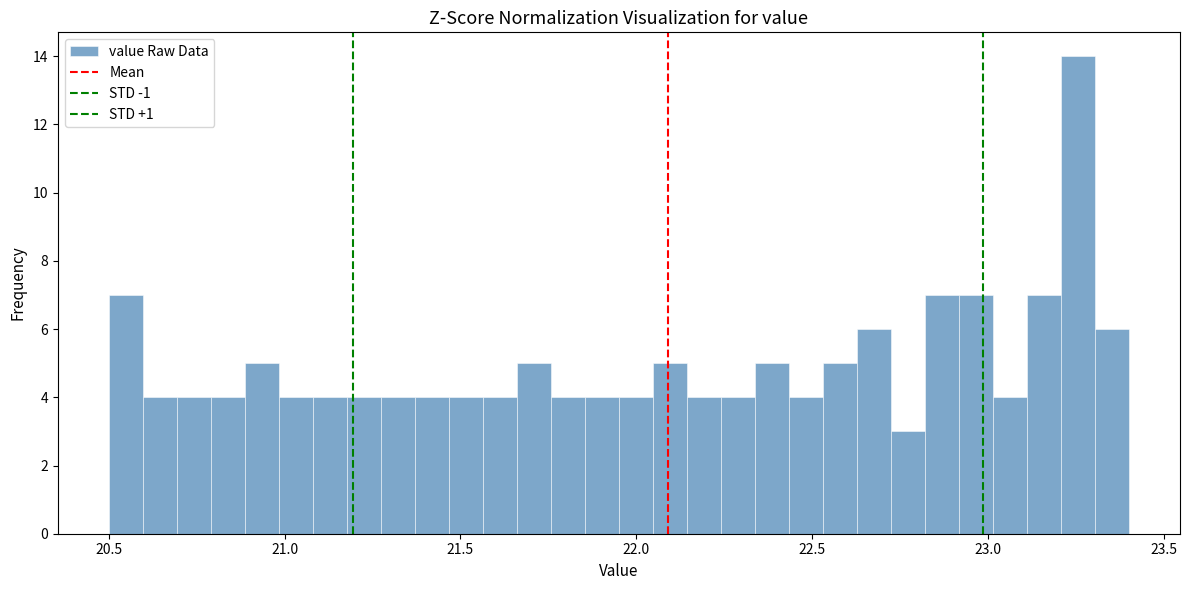

Read against the x-axis, roughly where is the centre of the tallest bar?

23.25